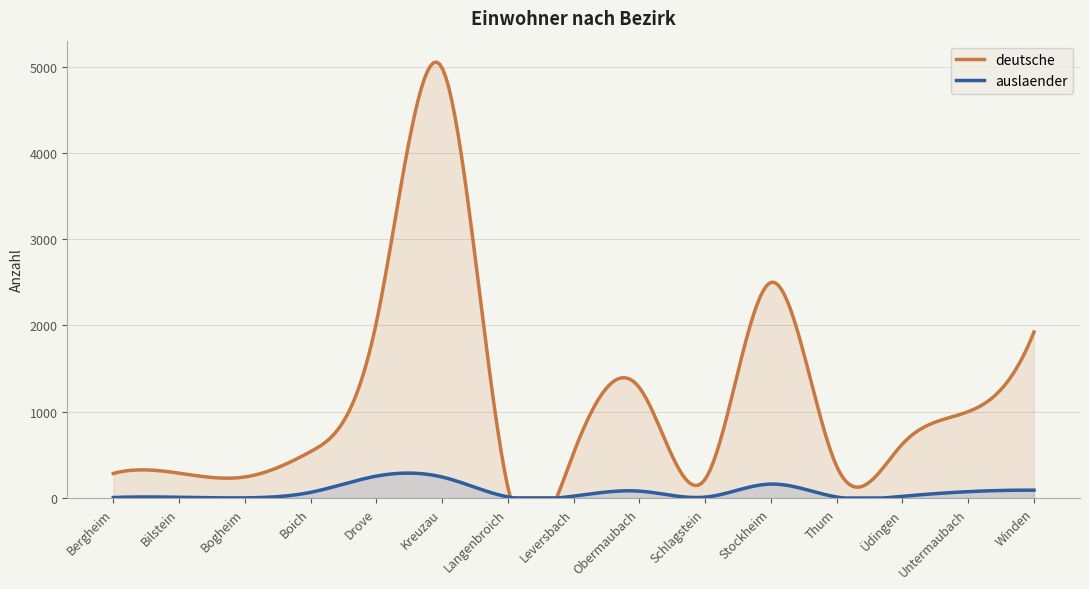

Reading right to left, transcribe all the data shown in this chart.

deutsche: 1924	1001	626	368	2499	219	1279	523	123	4984	2034	538	244	288	285
auslaender: 91	74	20	12	162	10	80	22	13	244	254	66	2	9	6